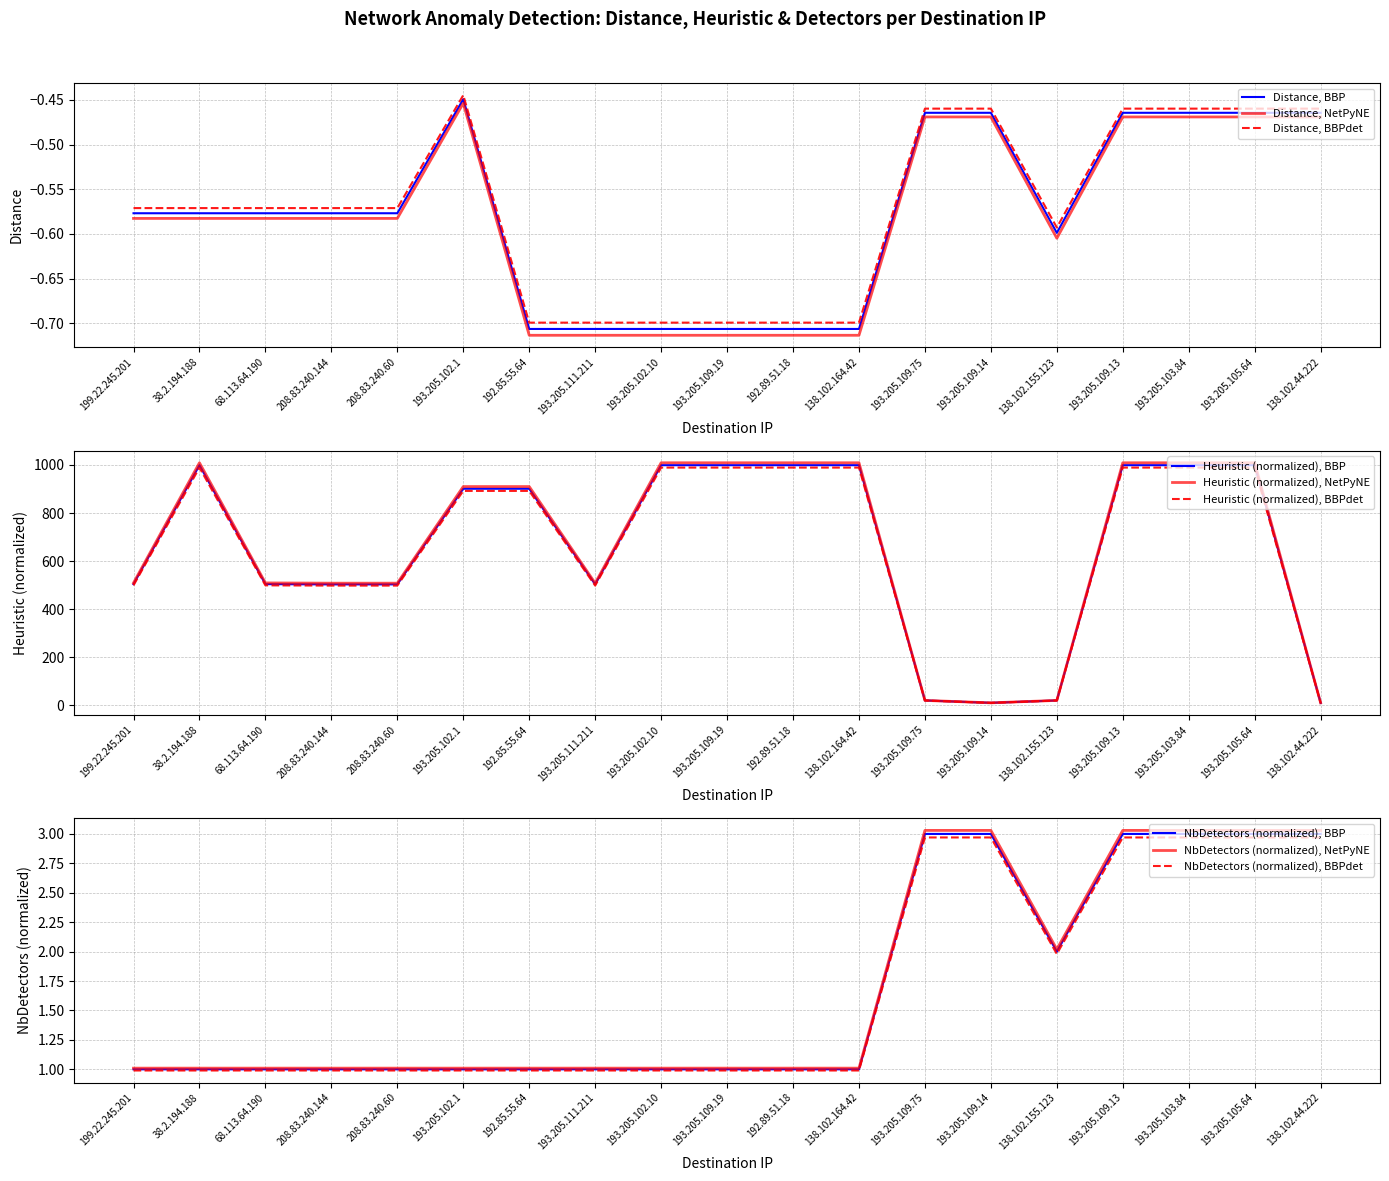

At which label does heuristic reach its minimum?

193.205.109.14